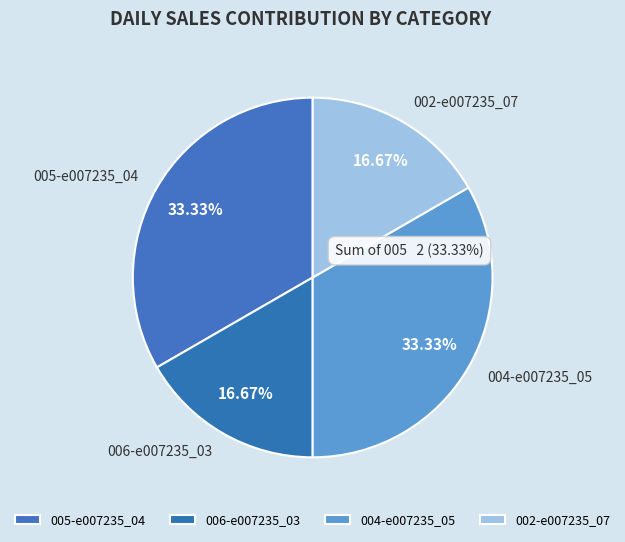

Does 002-e007235_07 account for over 50% of the chart?

No